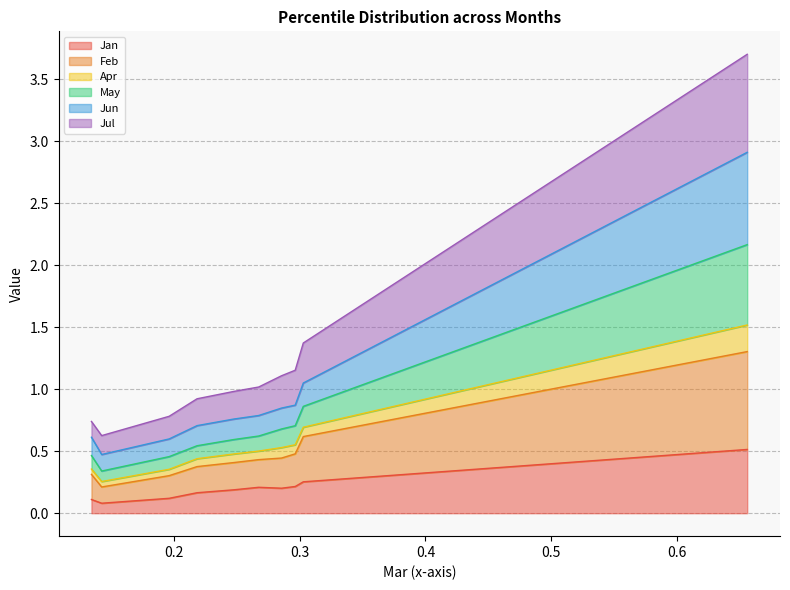

In May, how many points are lower than both neighbors (excluding endpoints)?

1